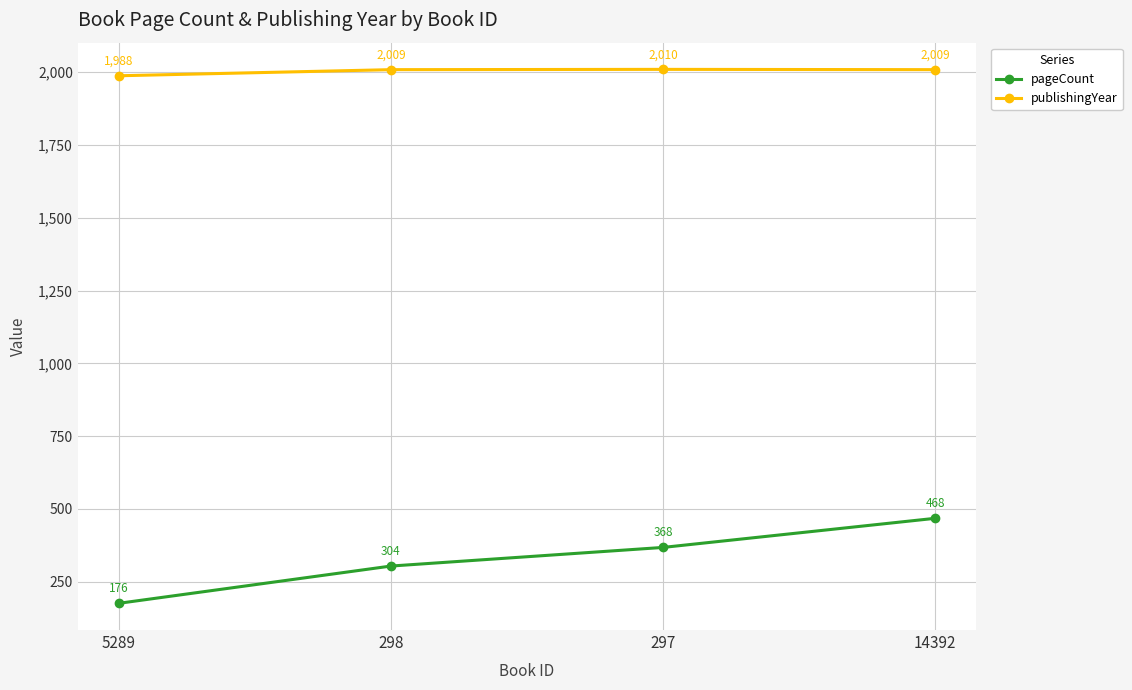

What are all the series names shown in the legend?

pageCount, publishingYear